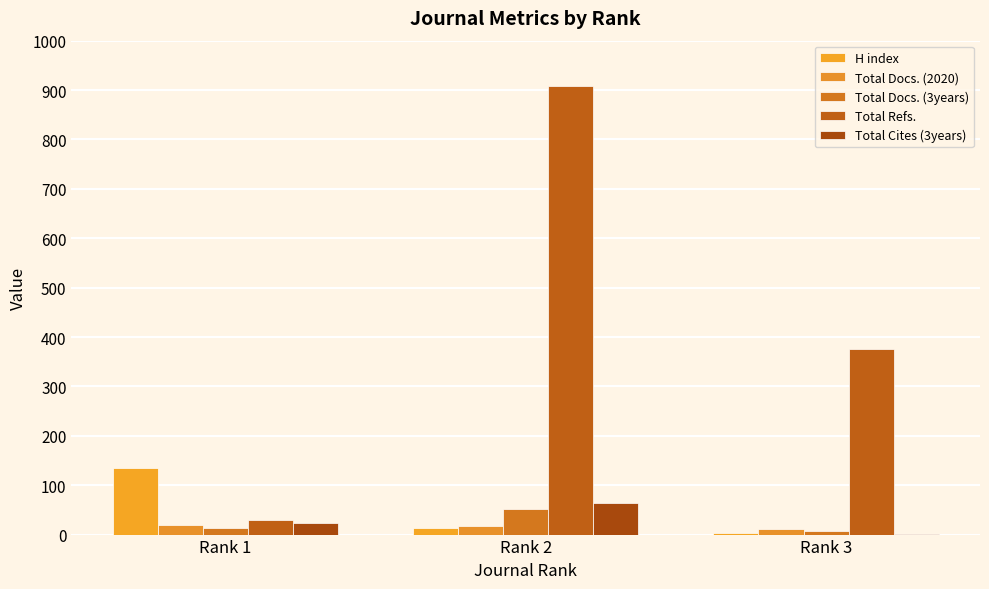

Which series has the largest total across all categories?

Total Refs.